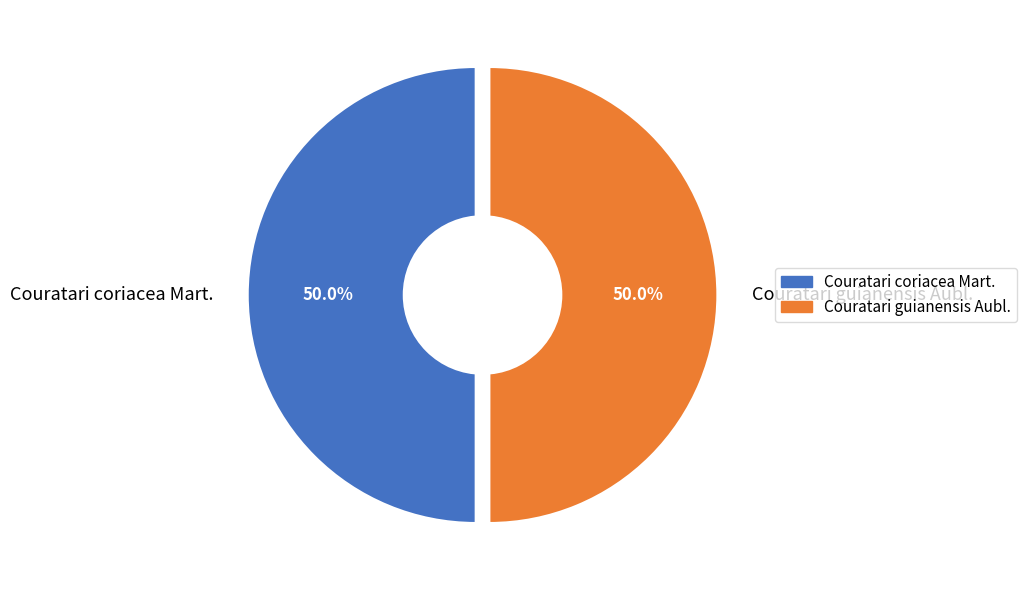

To the nearest percent, what percentage of the pie is Couratari guianensis Aubl.?

50%